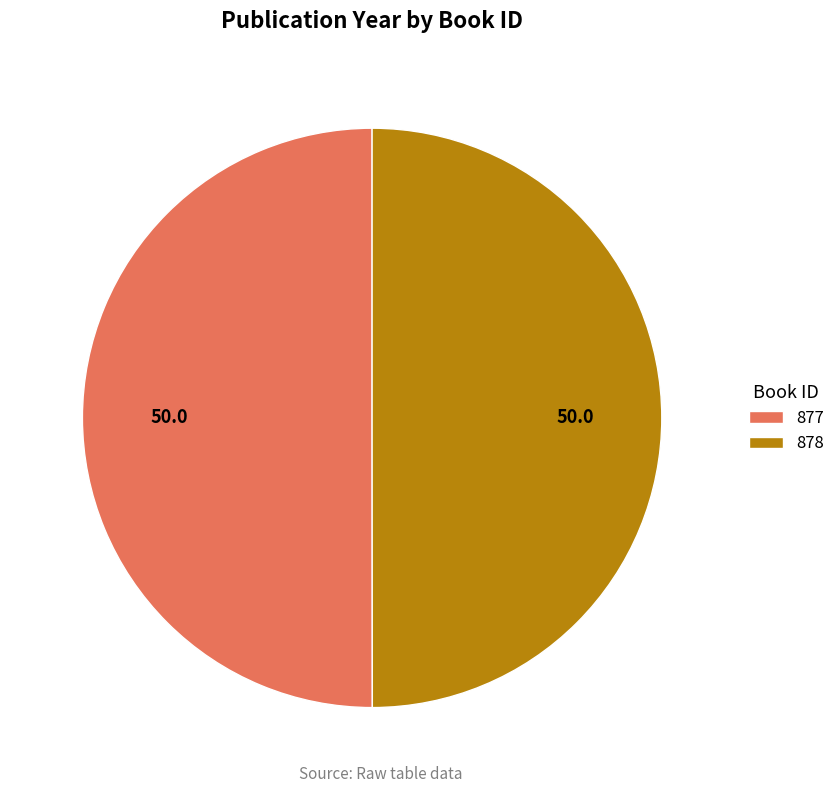

True or false: 878 accounts for 50% of the total.

True